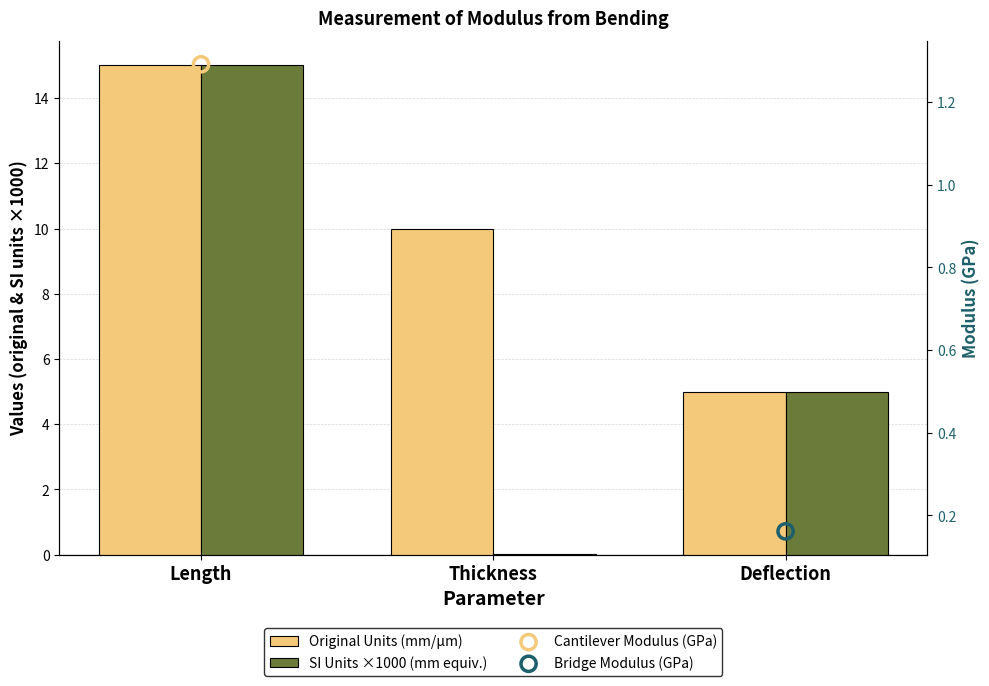

At which category is the sum across all series the highest?

Length